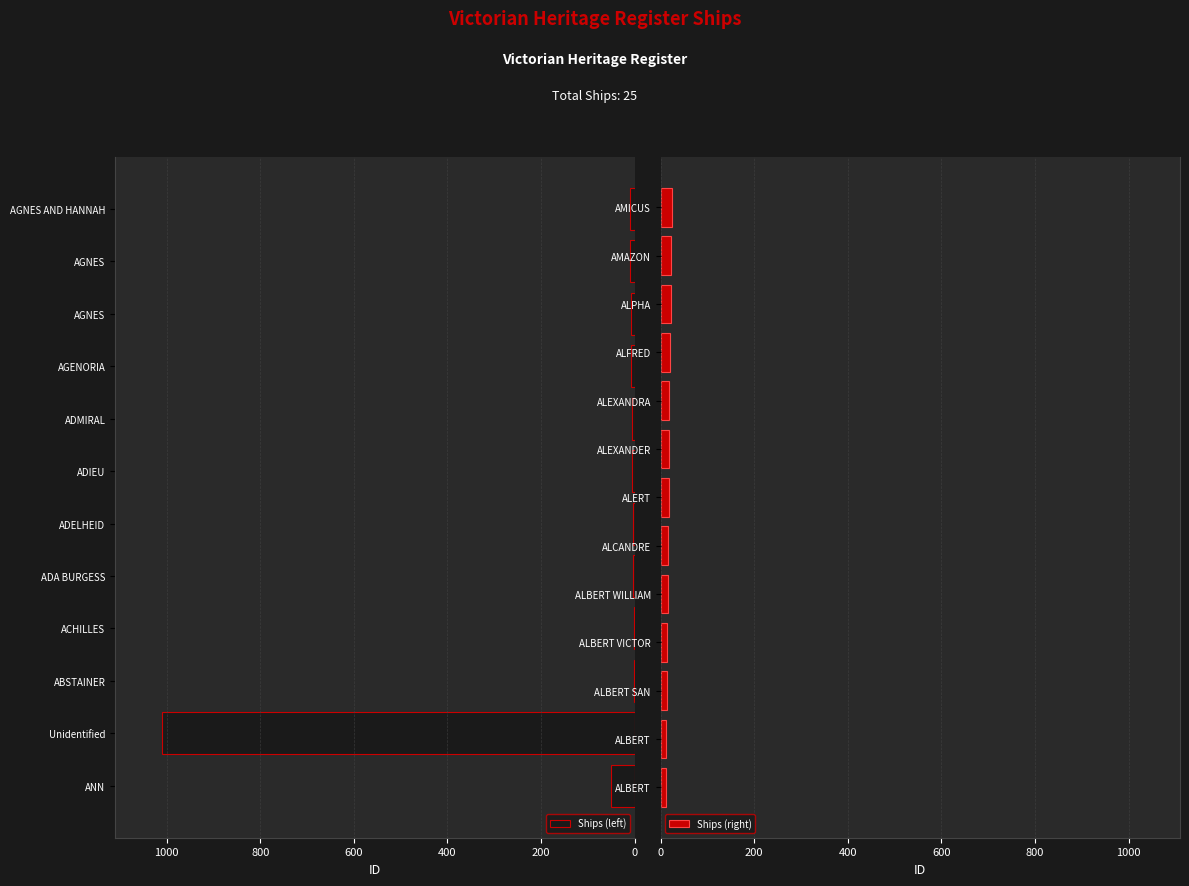

Are the bars grouped side by side (vs. stacked)?

No